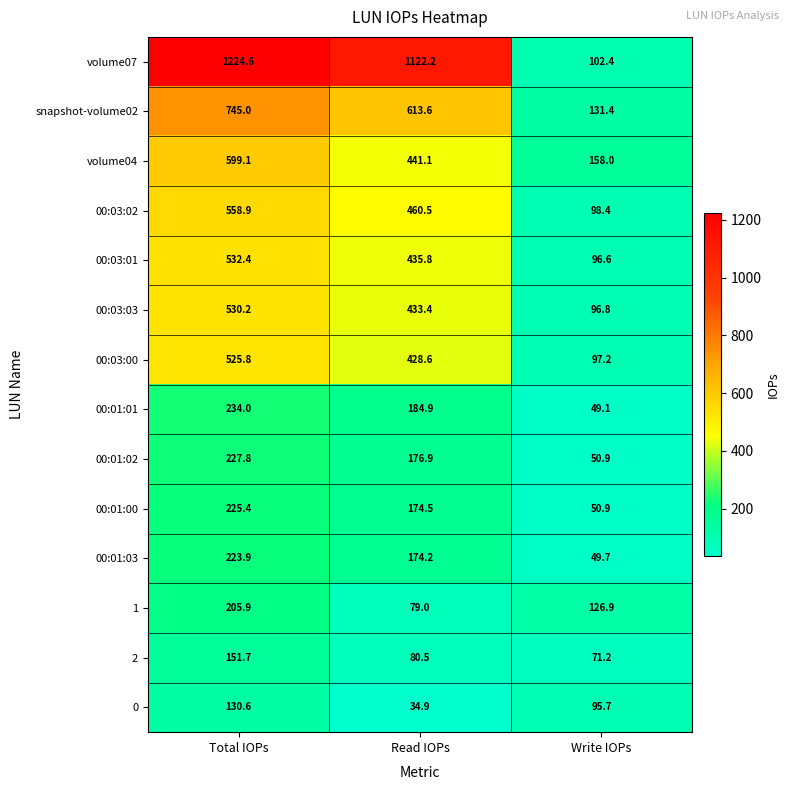

Is it true that 00:03:01 equals 435.8 at Read IOPs?

True